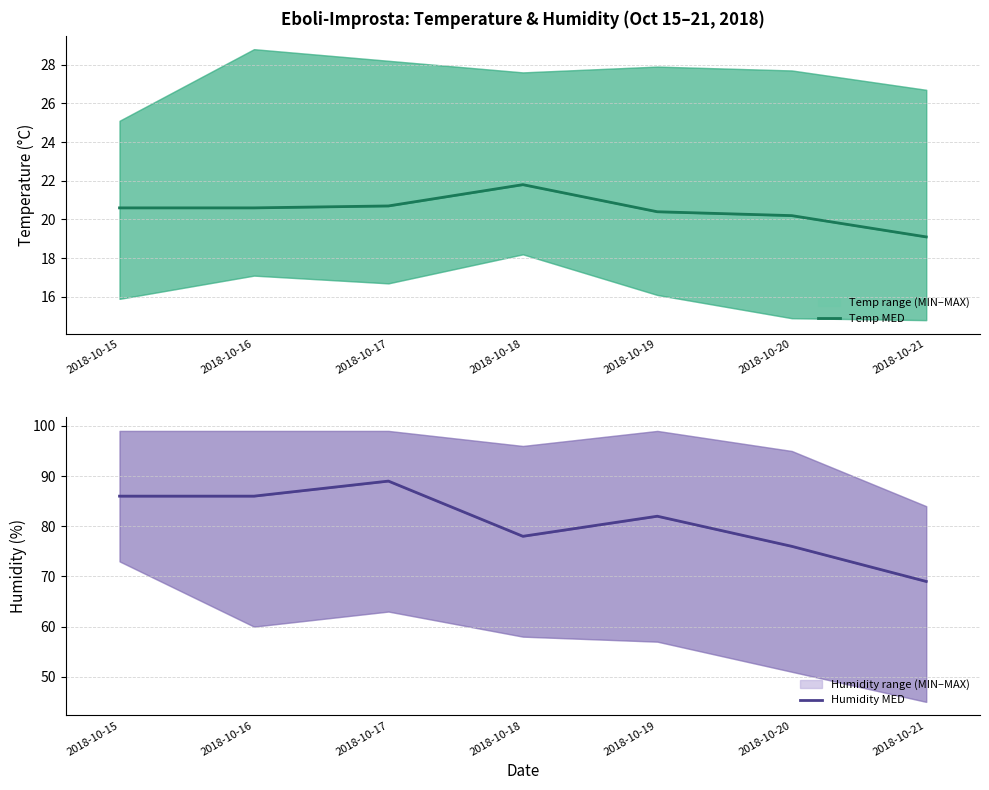

How many lines are shown in the chart?

2